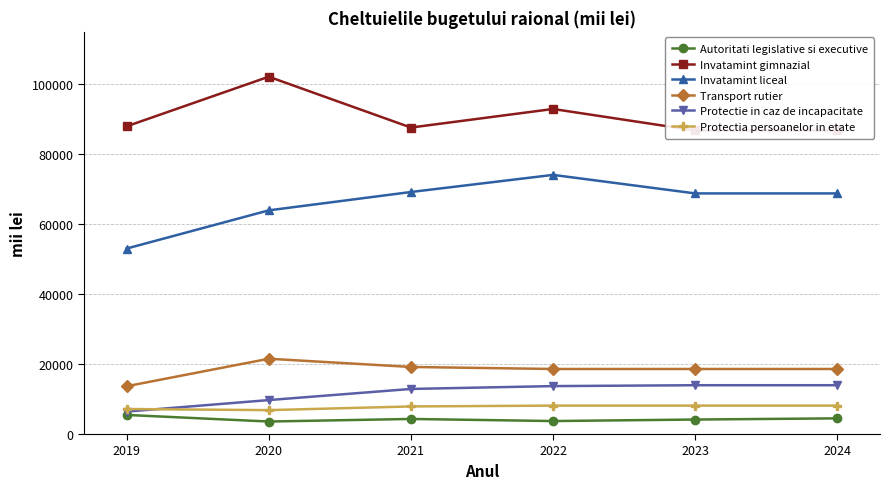

Reading left to right, transcribe all the data shown in this chart.

Autoritati legislative si executive: 5455.9	3575.8	4309.8	3711.8	4144.0	4479.4
Invatamint gimnazial: 87983.8	102170.8	87634.8	92946.3	86795.4	86795.4
Invatamint liceal: 53035.9	63957.2	69205.8	74100.9	68802.1	68802.1
Transport rutier: 13665.8	21527.4	19177.9	18598.2	18598.2	18598.2
Protectie in caz de incapacitate: 6413.6	9707.7	12890.7	13705.6	13954.7	13954.7
Protectia persoanelor in etate: 7154.6	6832.4	7887.9	8125.1	8125.1	8125.1